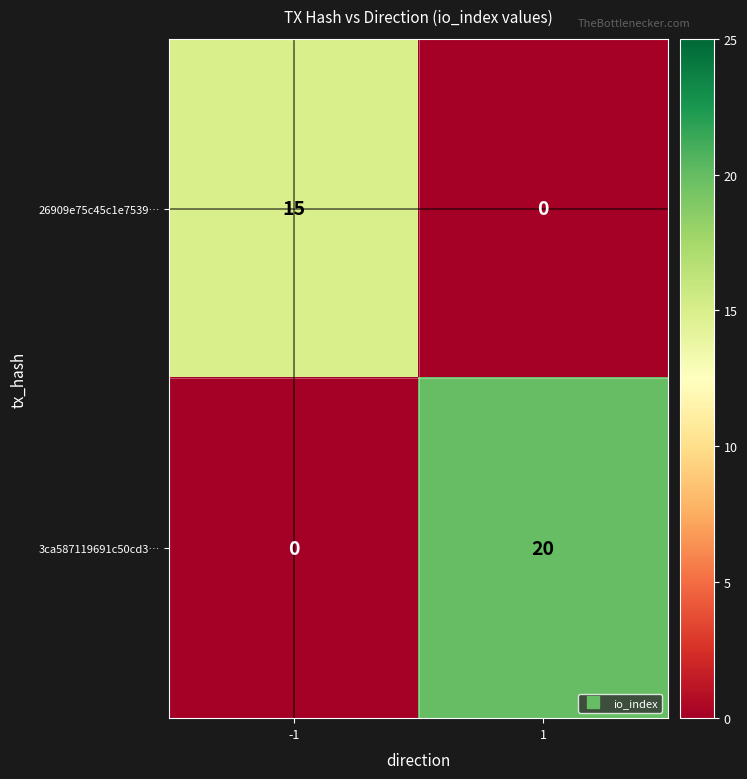

Rank the series by their maximum value, from lowest to highest.

26909e75c45c1e7539…, 3ca587119691c50cd3…